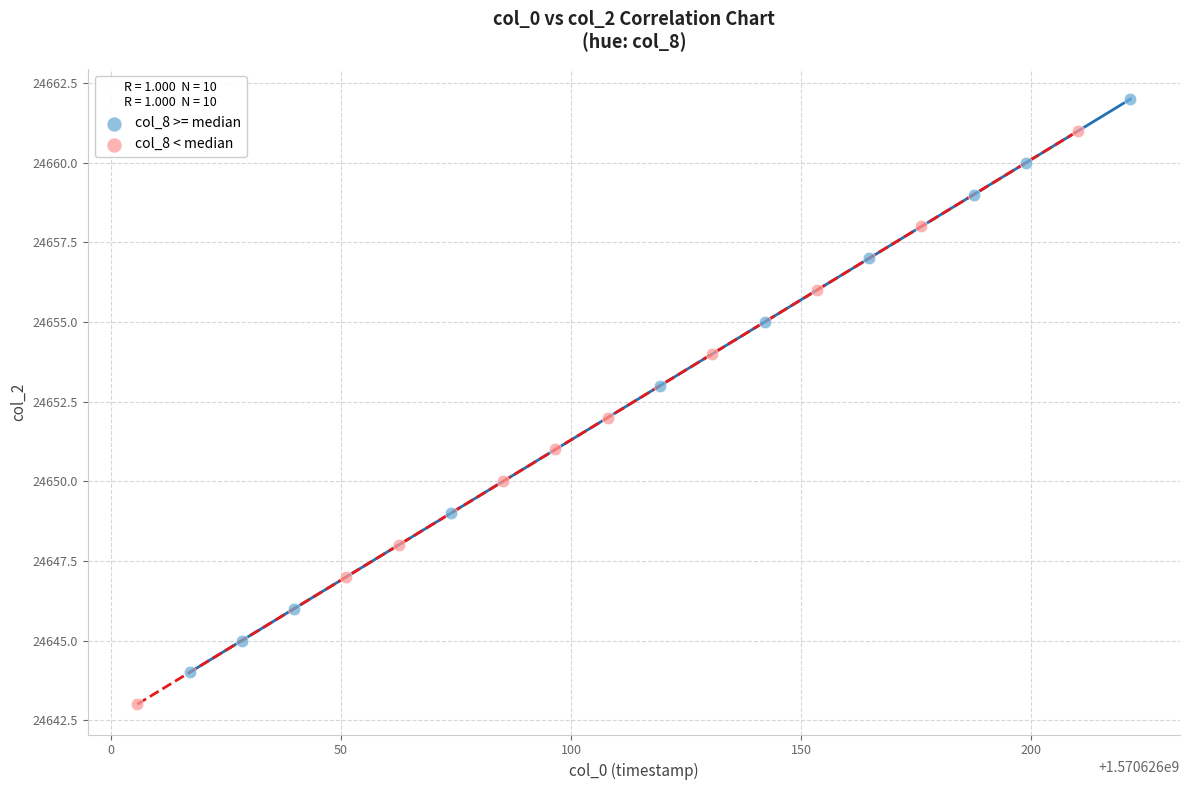

Which series contains the lowest Y value?

col_8 < median